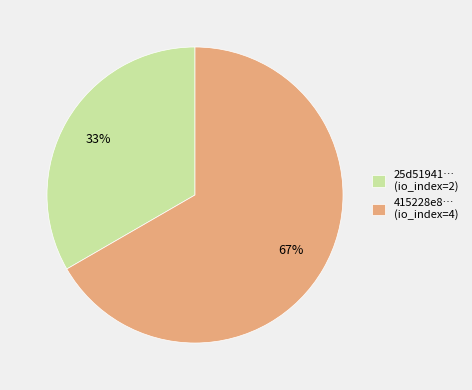

Combined, do 25d51941… (io_index=2) and 415228e8… (io_index=4) account for over 50%?

Yes